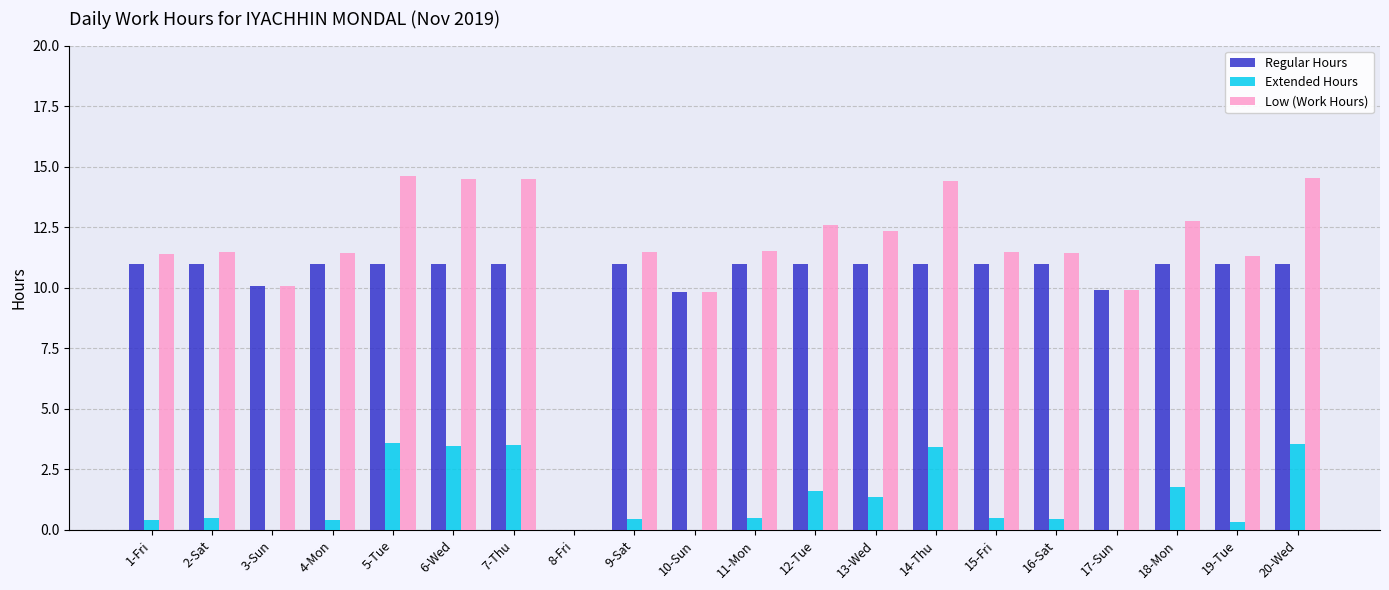

Which series has the largest total across all categories?

Low (Work Hours)